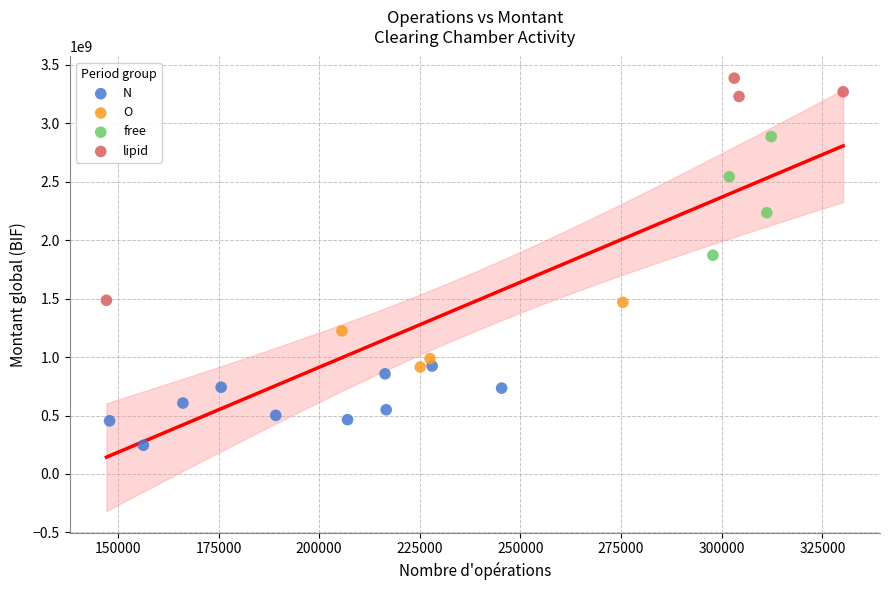

Which series reaches the minimum Y coordinate?

N